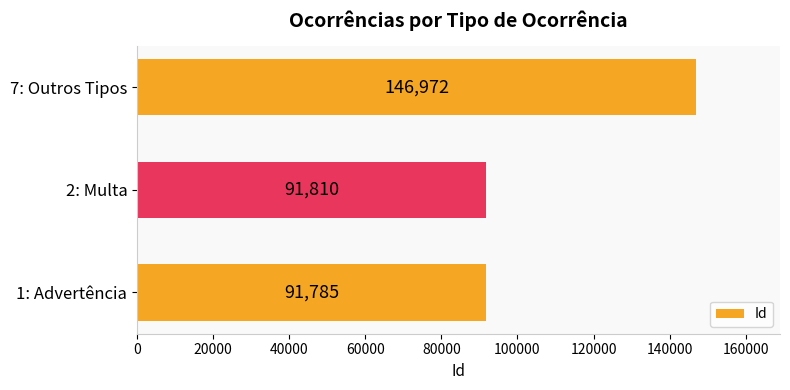

How many data points are less than 91810?

1